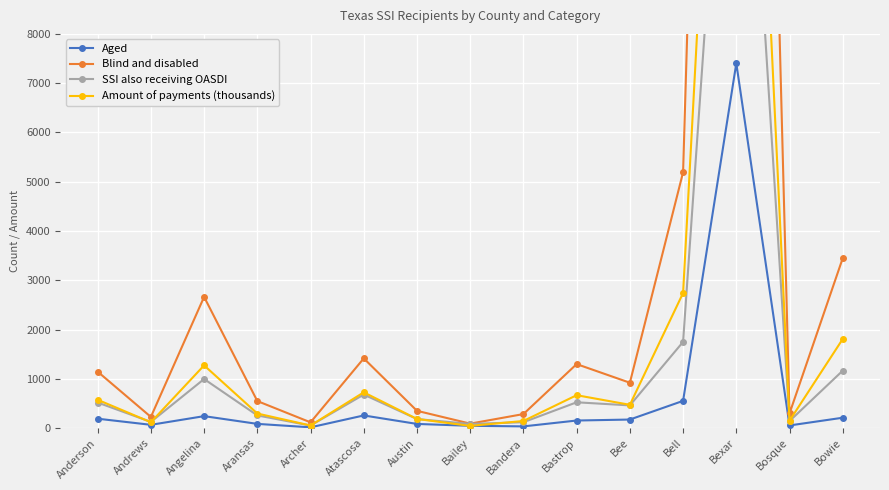

Reading left to right, transcribe all the data shown in this chart.

Aged: Anderson=191	Andrews=67	Angelina=243	Aransas=86	Archer=16	Atascosa=257	Austin=85	Bailey=47	Bandera=35	Bastrop=154	Bee=174	Bell=553	Bexar=7403	Bosque=54	Bowie=211
Blind and disabled: Anderson=1146	Andrews=227	Angelina=2663	Aransas=549	Archer=117	Atascosa=1415	Austin=351	Bailey=91	Bandera=285	Bastrop=1299	Bee=921	Bell=5192	Bexar=41432	Bosque=298	Bowie=3449
SSI also receiving OASDI: Anderson=519	Andrews=126	Angelina=996	Aransas=258	Archer=52	Atascosa=681	Austin=184	Bailey=85	Bandera=120	Bastrop=524	Bee=461	Bell=1750	Bexar=17259	Bosque=143	Bowie=1166
Amount of payments (thousands): Anderson=575	Andrews=119	Angelina=1273	Aransas=296	Archer=53	Atascosa=726	Austin=186	Bailey=45	Bandera=145	Bastrop=668	Bee=473	Bell=2742	Bexar=22757	Bosque=150	Bowie=1809